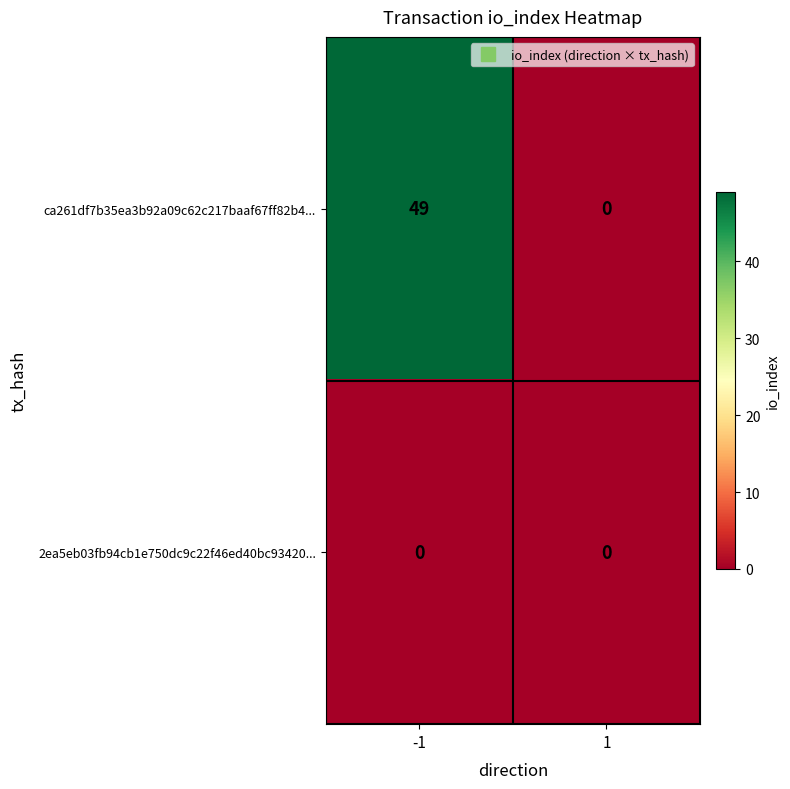

How many values in the ca261df7b35ea3b92a09c62c217baaf67ff82b4... series are below 49?

1